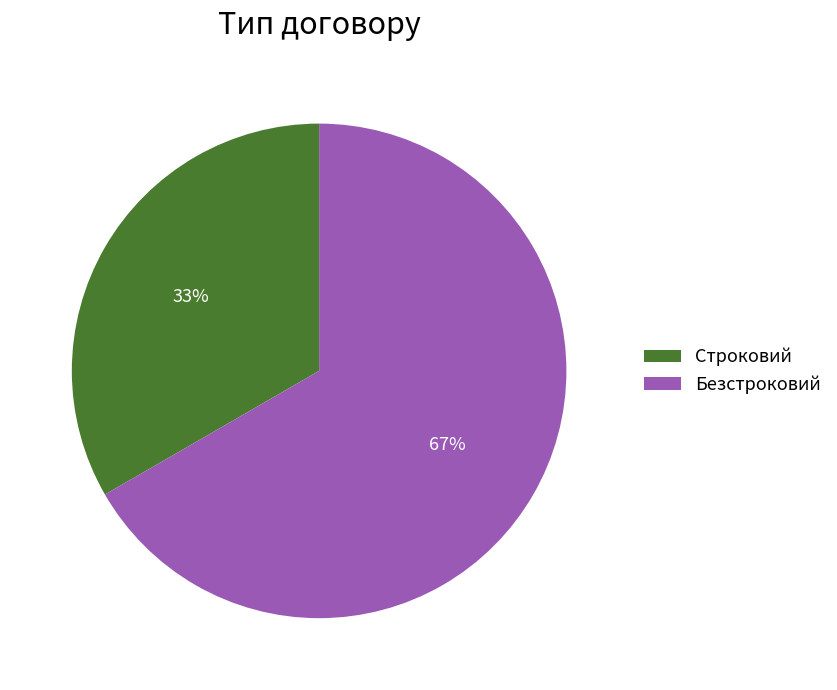

Which has a higher value, Безстроковий or Строковий?

Безстроковий